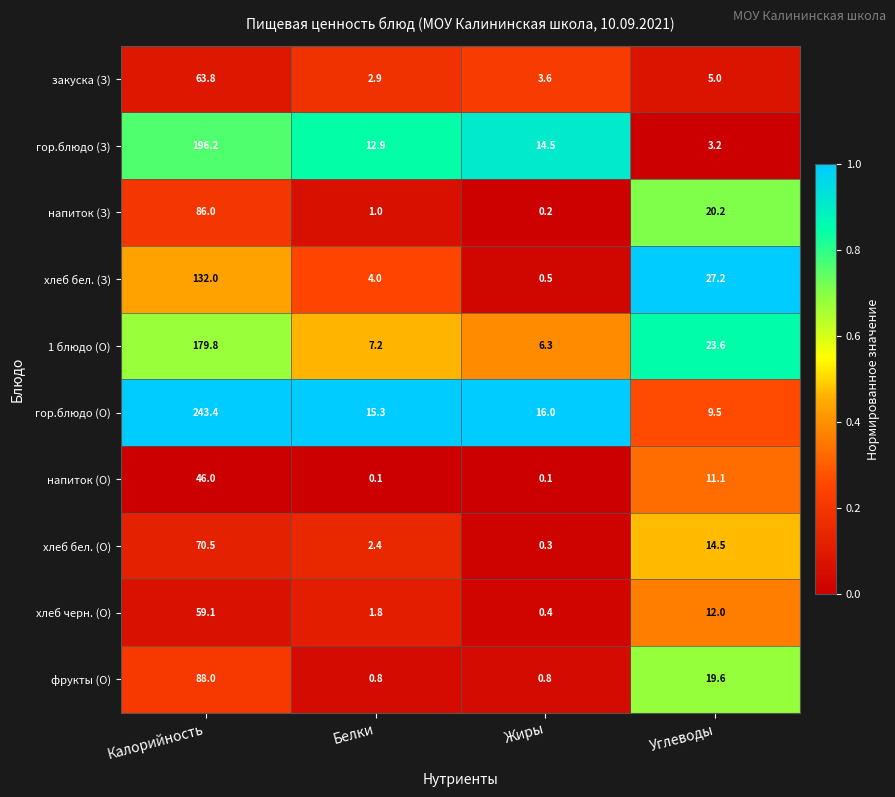

At which label is напиток (О) closest to 23?

Углеводы